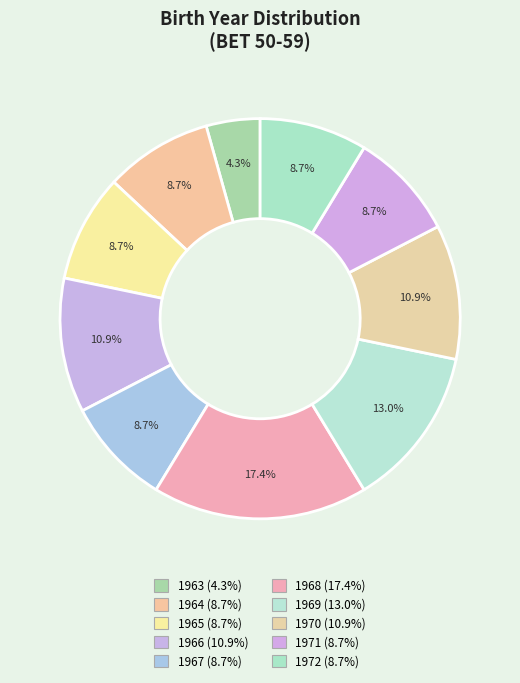

How many slices are in this pie chart?

10